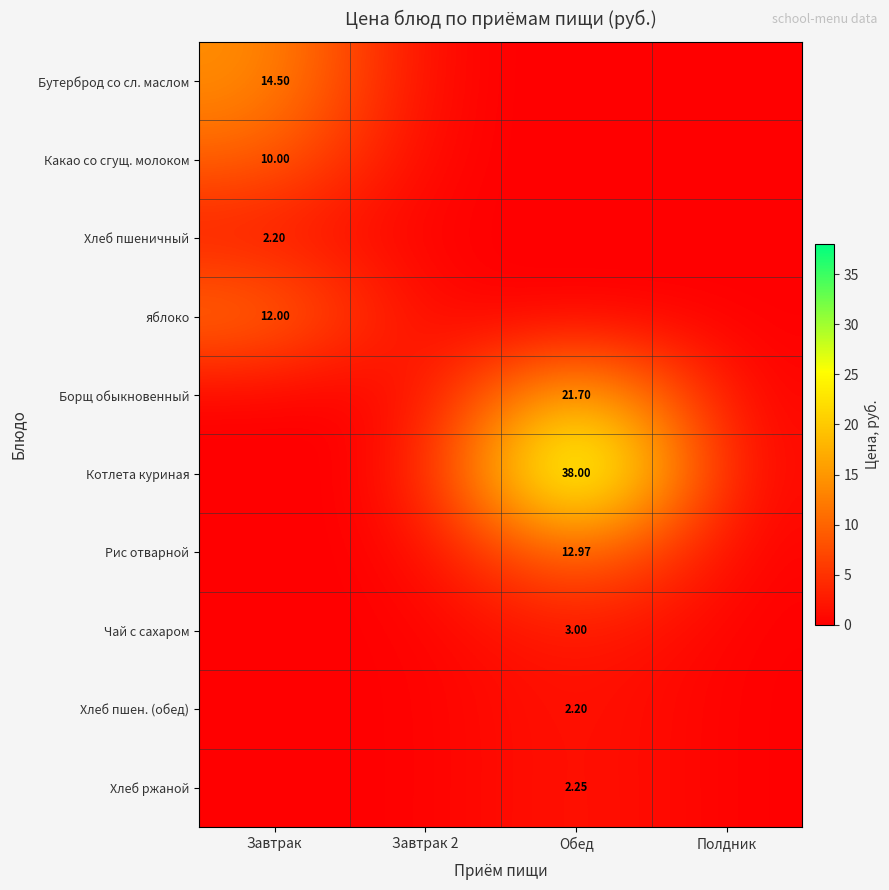

Is it true that Чай с сахаром equals 4.1 at Обед?

False